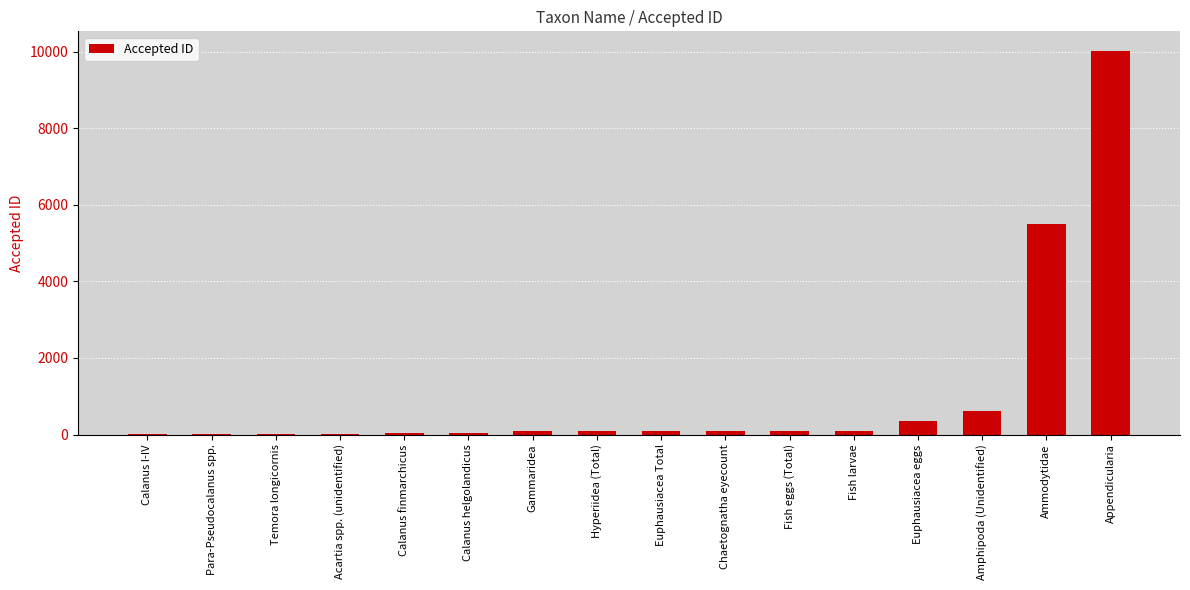

What is the greatest value displayed?

10031